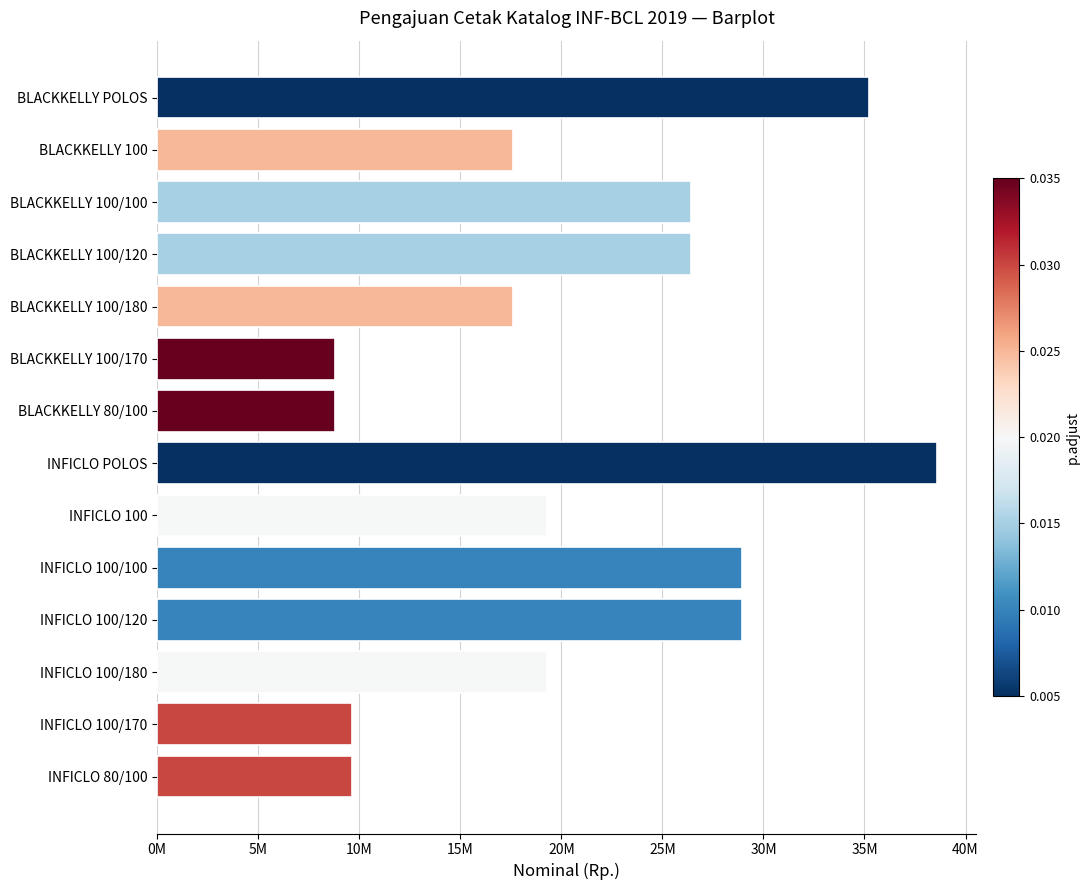

Does the chart contain any negative values?

No